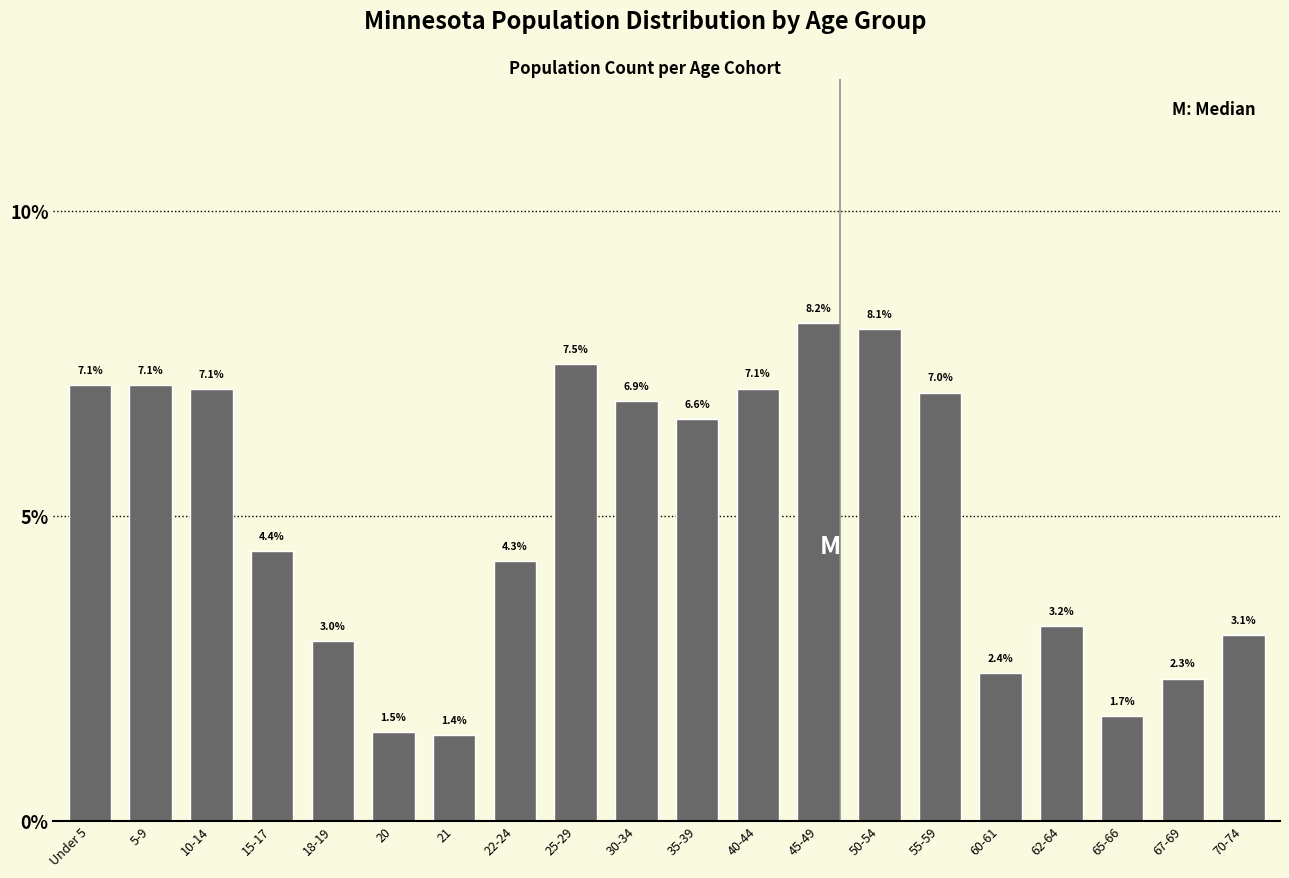

Reading right to left, list all the values displayed in this chart.

70-74=3.1	67-69=2.3	65-66=1.7	62-64=3.2	60-61=2.4	55-59=7.0	50-54=8.1	45-49=8.2	40-44=7.1	35-39=6.6	30-34=6.9	25-29=7.5	22-24=4.3	21=1.4	20=1.5	18-19=3.0	15-17=4.4	10-14=7.1	5-9=7.1	Under 5=7.1